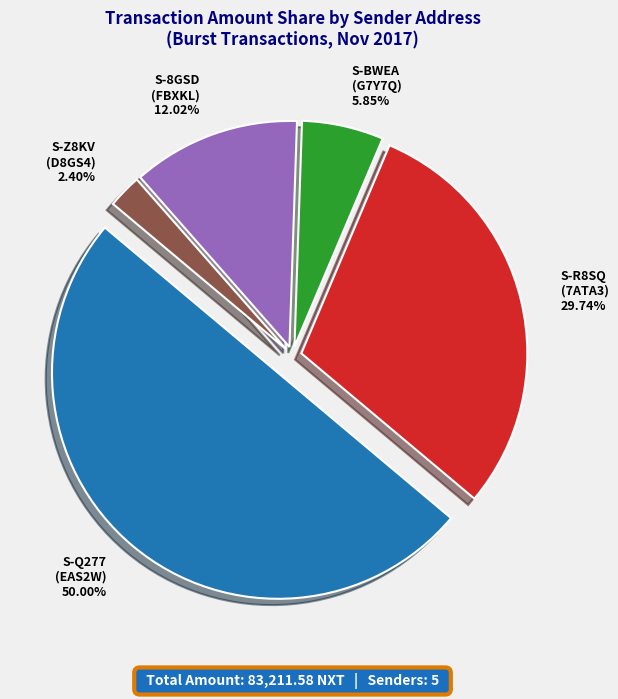

Which has a higher value, S-Q277-A7E5-FN8W-EAS2W or S-8GSD-TTRS-7J6P-FBXKL?

S-Q277-A7E5-FN8W-EAS2W